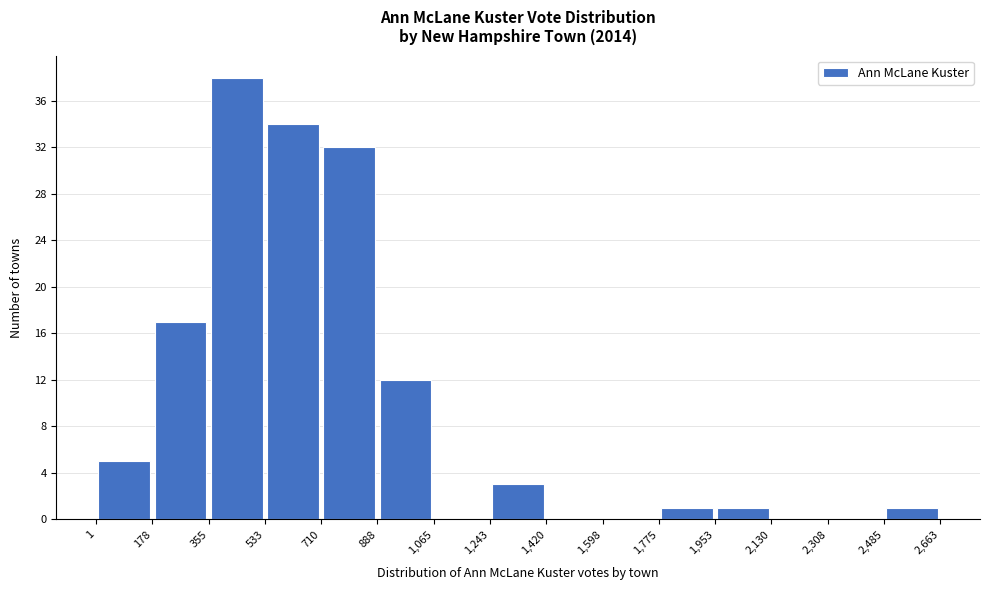

Reading left to right, list every bar in this chart as the range it spans on the x-axis followed by its height. The values are not printed on the chart, so give them approximately, as read against the axis.

1 to 178: 5
178 to 355: 17
355 to 533: 38
533 to 710: 34
710 to 888: 32
888 to 1,065: 12
1,065 to 1,243: 0
1,243 to 1,420: 3
1,420 to 1,598: 0
1,598 to 1,775: 0
1,775 to 1,953: 1
1,953 to 2,130: 1
2,130 to 2,308: 0
2,308 to 2,485: 0
2,485 to 2,663: 1